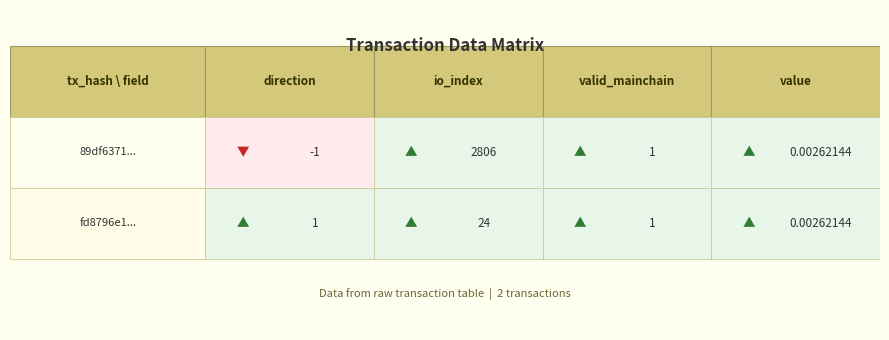

What is the difference between the 89df6371b5cfcd892ee2e09229209624db531e9... values at io_index and value?

2806.0